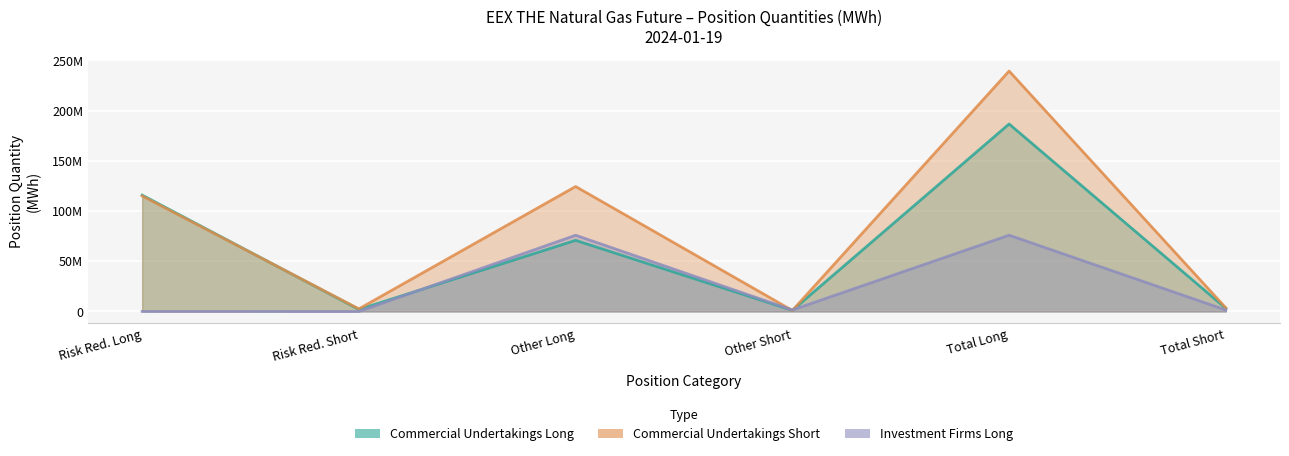

Is the value of Commercial Undertakings Long at Total Short greater than the value of Commercial Undertakings Short at Risk Red. Short?

Yes